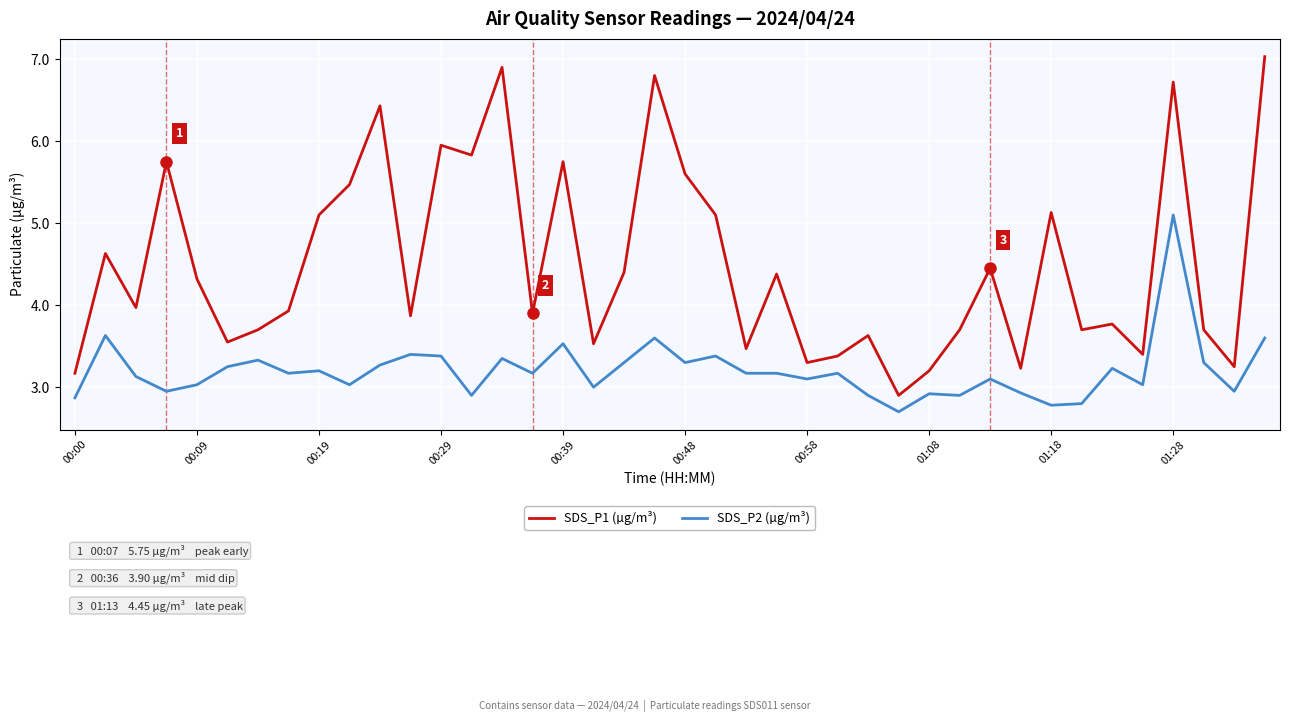

What is the difference between the maximum and minimum values in the SDS_P1 (µg/m³) series?

4.1